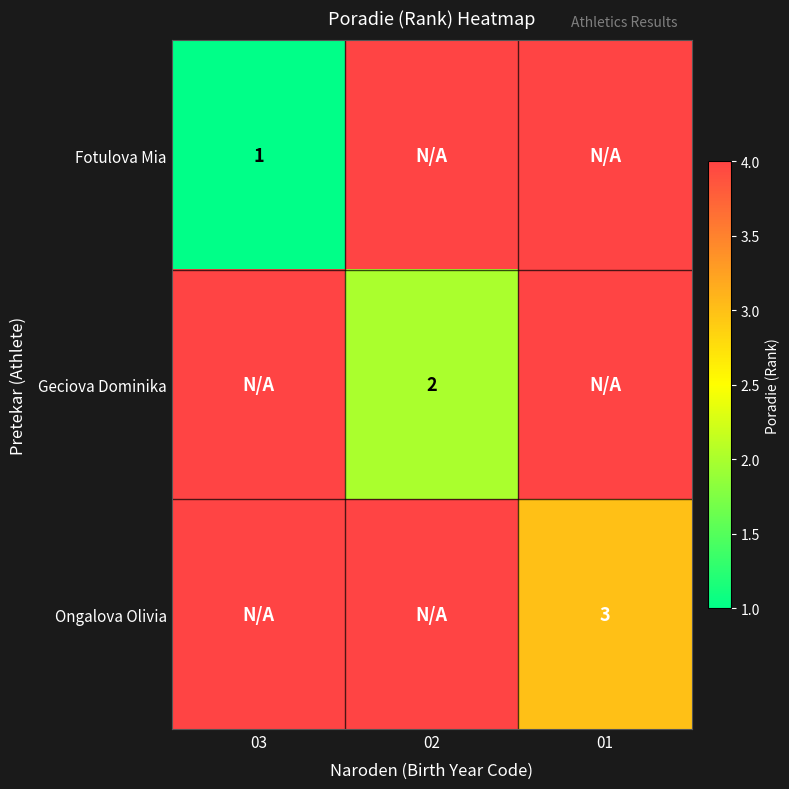

The value of Fotulova Mia at 03 is 1. True or false?

True